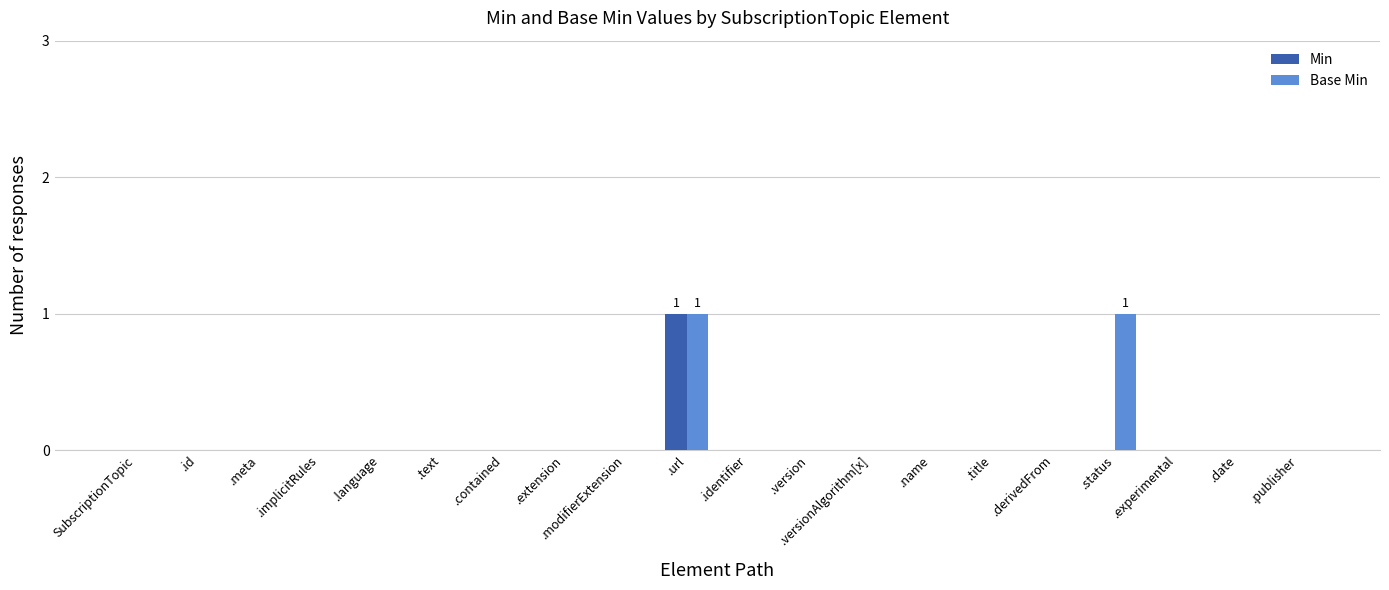

Reading left to right, list all the values displayed in this chart.

Min: SubscriptionTopic=0	.id=0	.meta=0	.implicitRules=0	.language=0	.text=0	.contained=0	.extension=0	.modifierExtension=0	.url=1	.identifier=0	.version=0	.versionAlgorithm[x]=0	.name=0	.title=0	.derivedFrom=0	.status=0	.experimental=0	.date=0	.publisher=0
Base Min: SubscriptionTopic=0	.id=0	.meta=0	.implicitRules=0	.language=0	.text=0	.contained=0	.extension=0	.modifierExtension=0	.url=1	.identifier=0	.version=0	.versionAlgorithm[x]=0	.name=0	.title=0	.derivedFrom=0	.status=1	.experimental=0	.date=0	.publisher=0